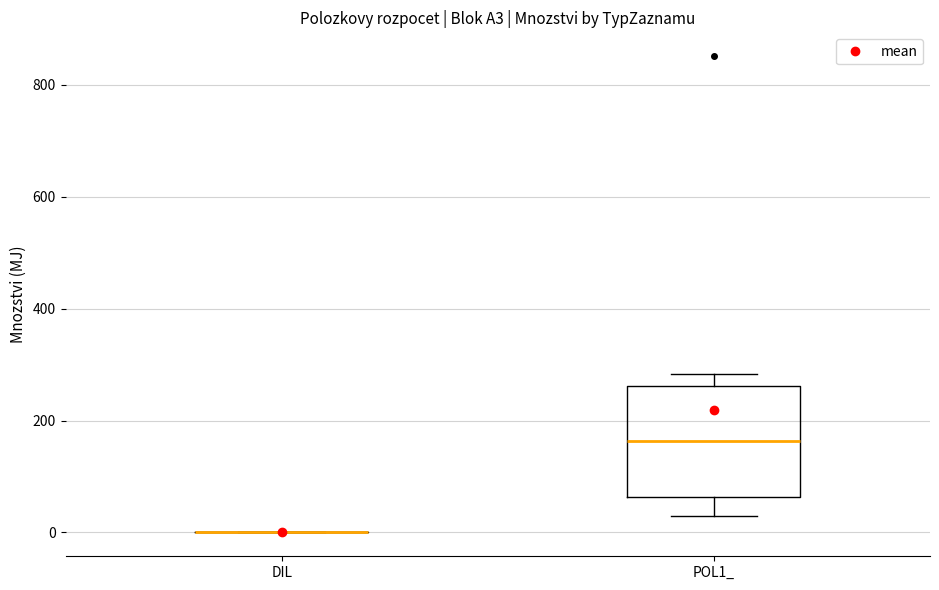

Reading left to right, transcribe this box plot: for each box, give where its median line is, the range the box spans, and where its two whiskers end, as read against the y-axis. The values are not printed on the chart, so give them approximately, as read against the axis.

DIL: box collapsed to a line at 0, whiskers 0 to 0
POL1_: median 160, box 60 to 260, whiskers 20 to 280